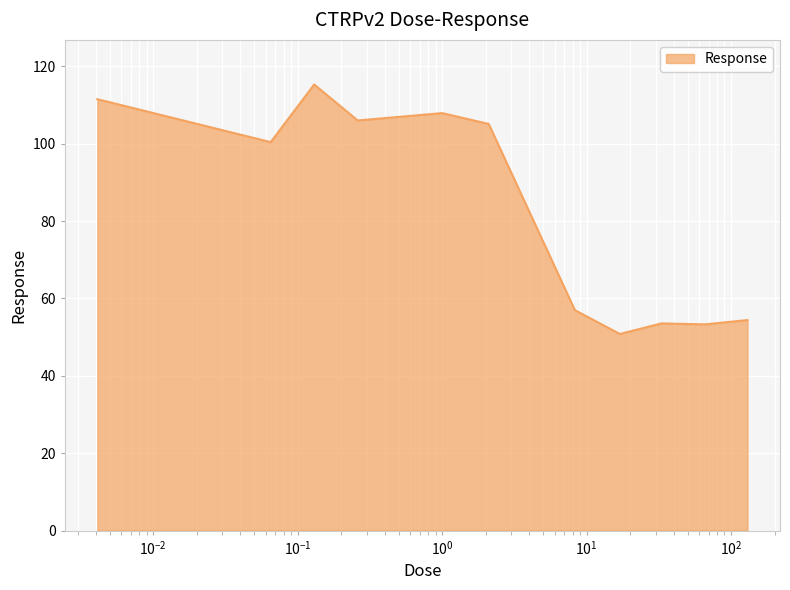

What is the greatest value displayed?

115.3